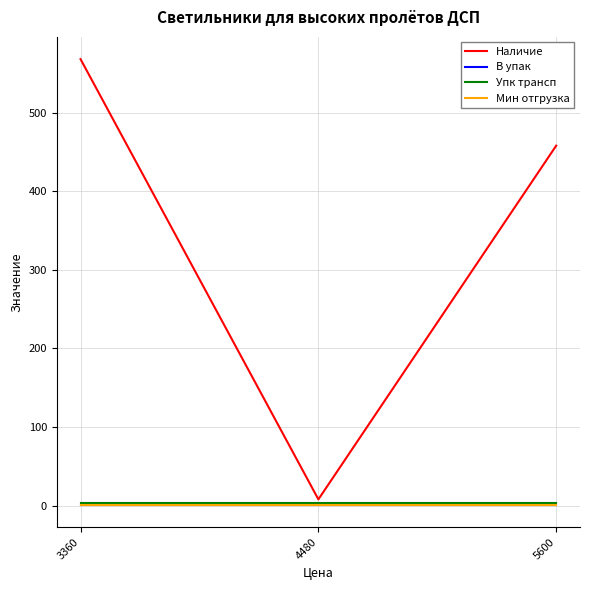

Does the chart have visible grid lines?

Yes